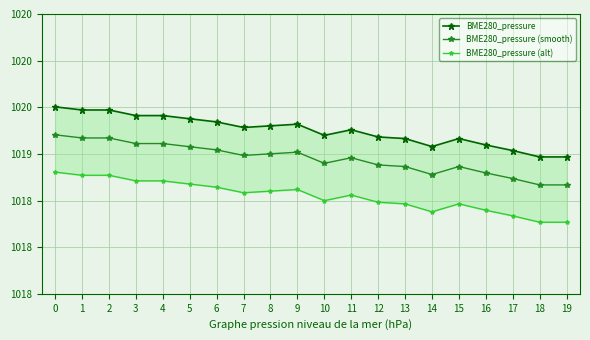

At which label is BME280_pressure (alt) closest to 1018?

18